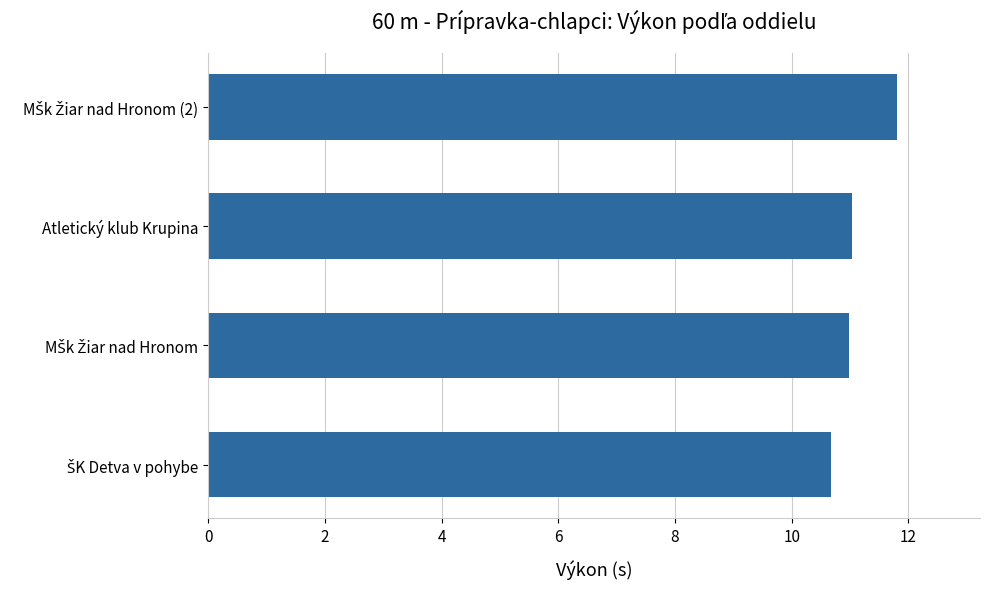

Reading top to bottom, transcribe all the data shown in this chart.

11.8	11.0	11.0	10.7